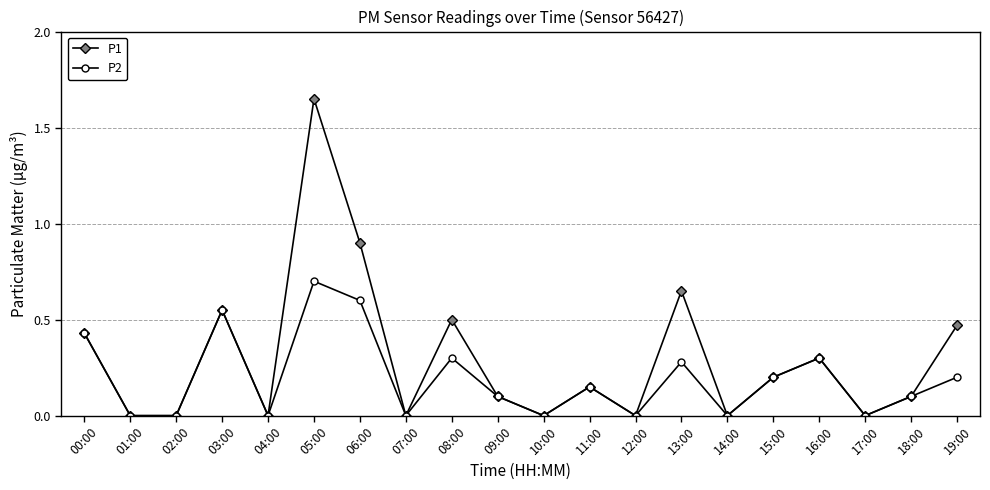

What are all the series names shown in the legend?

P1, P2